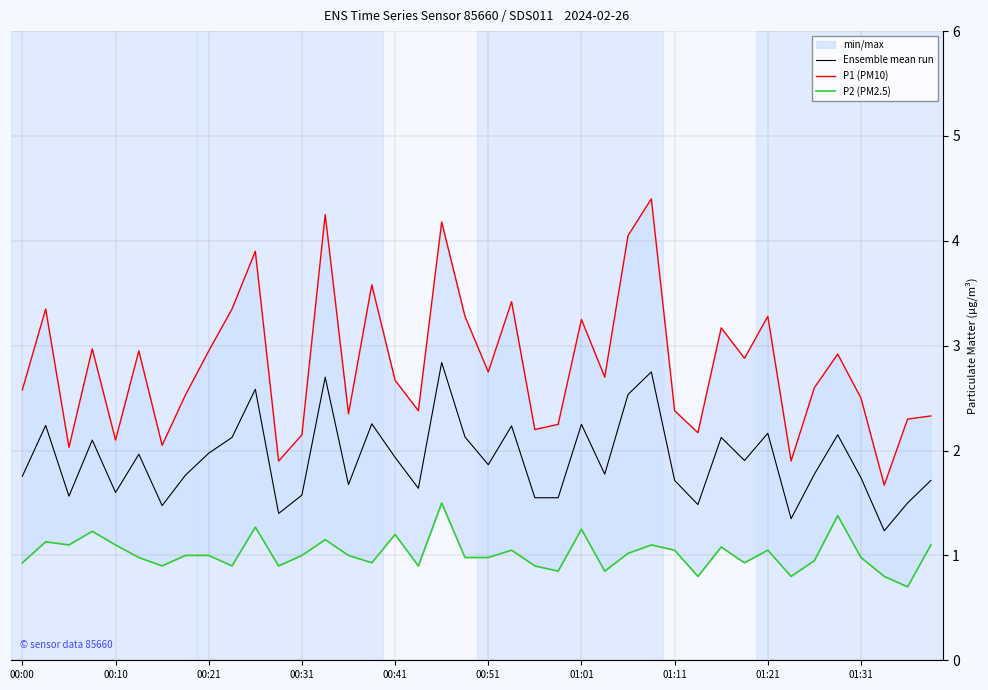

True or false: P1 (PM10) has a value of 4.2 at 13.

True